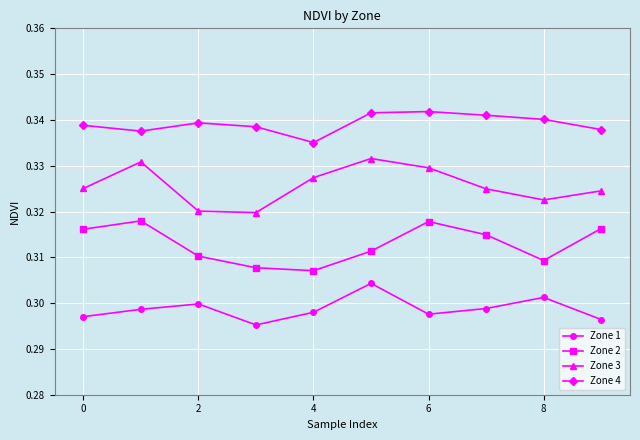

True or false: Zone 4 and Zone 3 intersect in this chart.

False